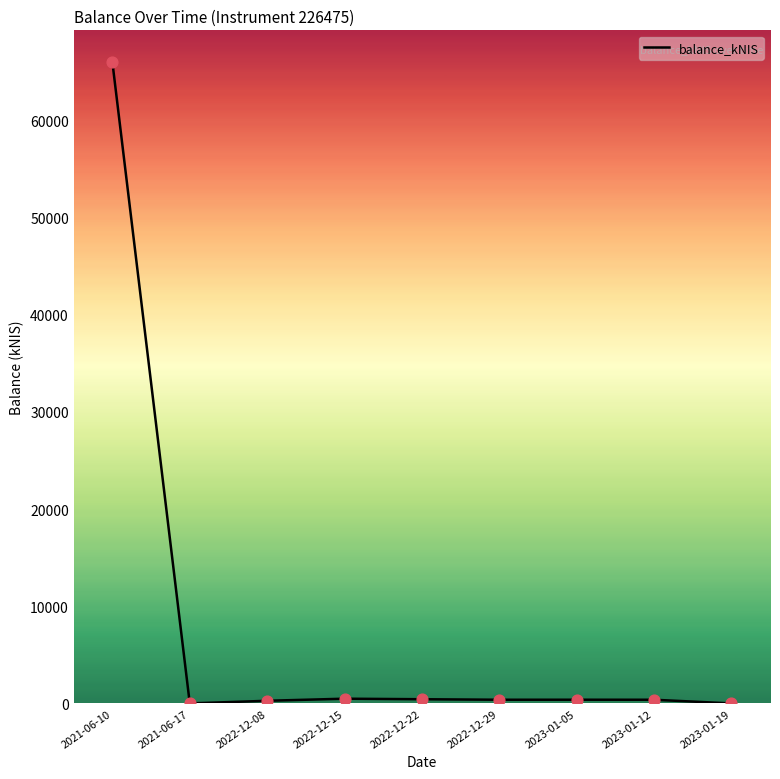

What is the difference between the maximum and minimum values?

65979.2